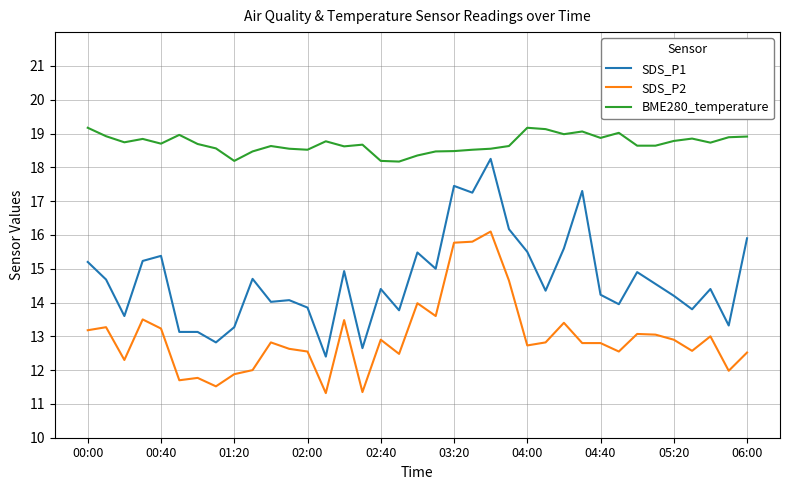

True or false: BME280_temperature and SDS_P2 cross at least once.

False